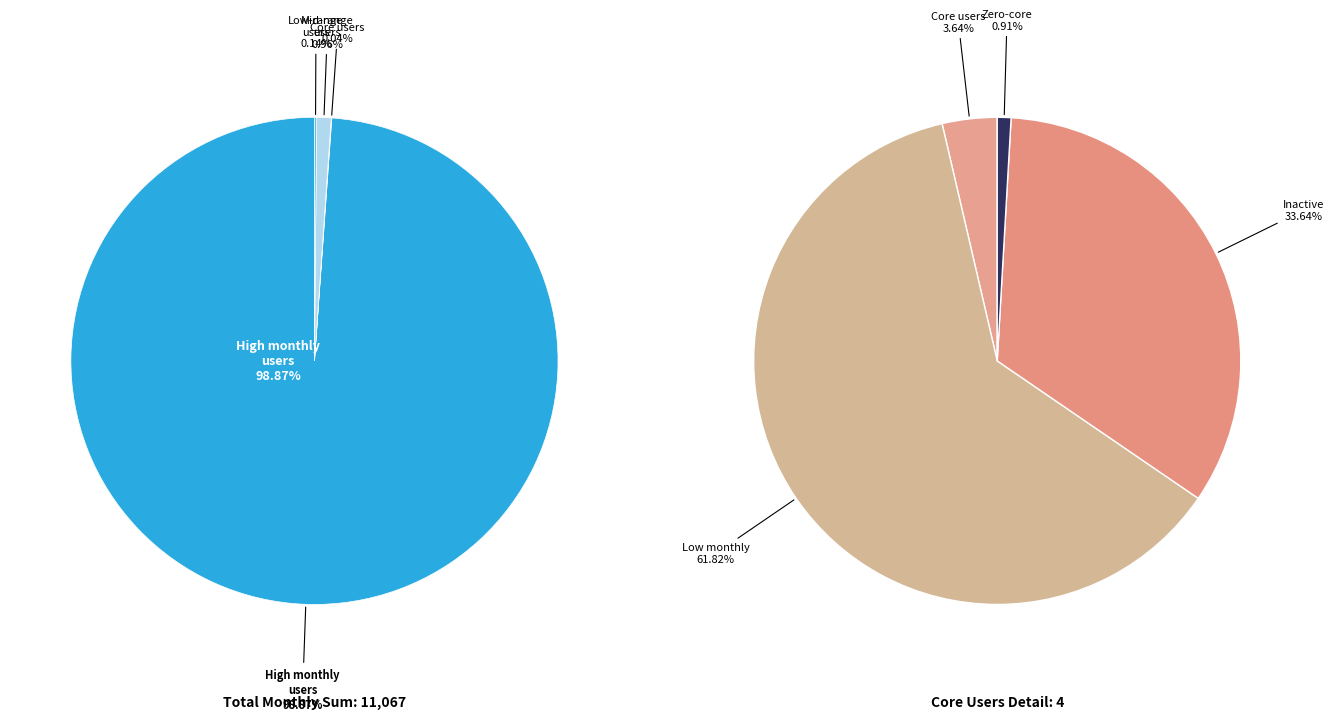

True or false: 2024-06-06 accounts for 1% of the total.

False